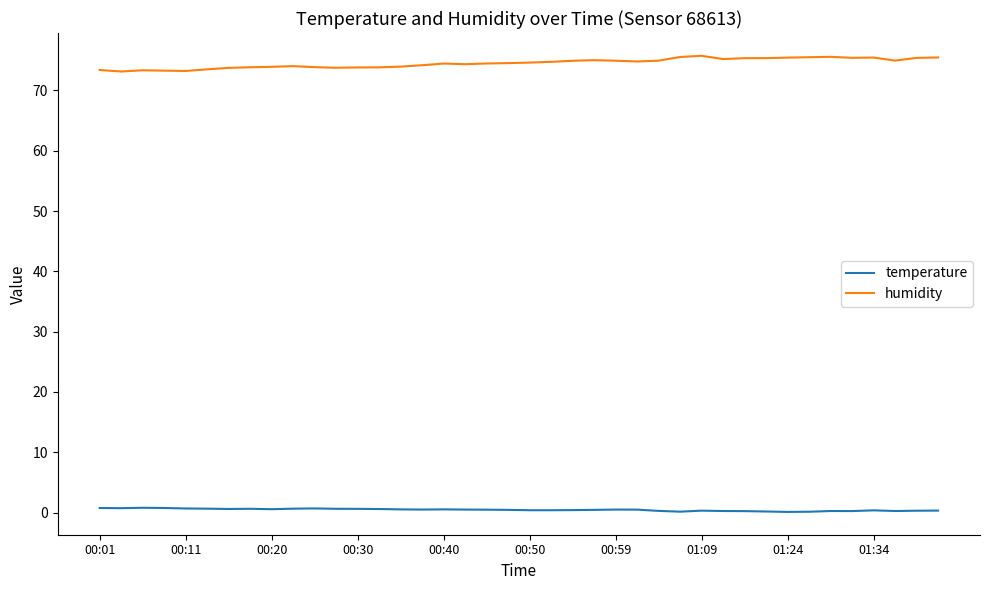

What is the minimum value shown in the chart?

0.1